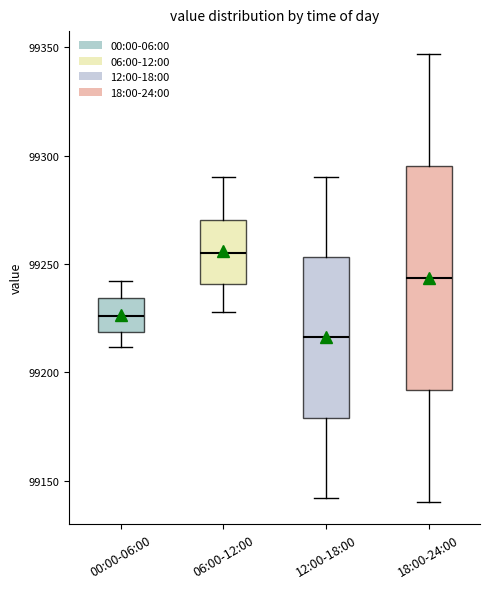

Which box has the lowest median line?

12:00-18:00